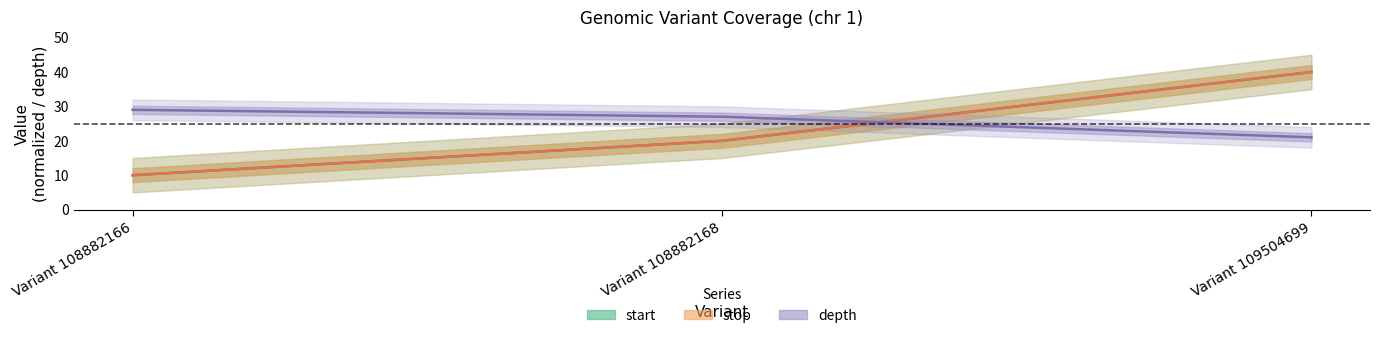

What is the sum of the depth values at Variant 108882168 and Variant 109504699?

48.0